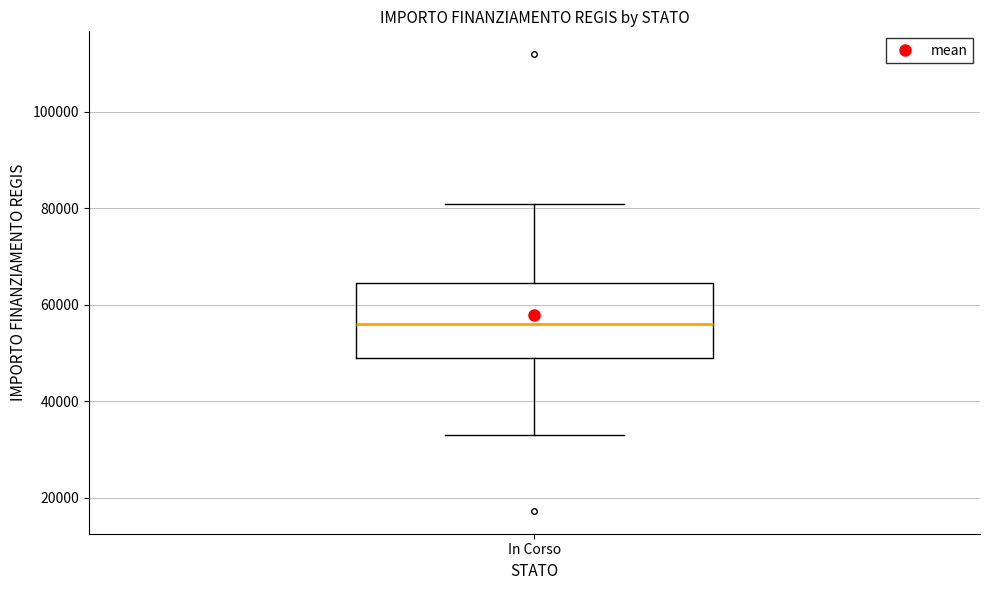

Read this box plot against the y-axis: the position of the median line, the range covered by the box, and the ends of both whiskers. The values are not printed on the chart, so give them approximately, as read against the axis.

median 56000, box 50000 to 64000, whiskers 32000 to 80000